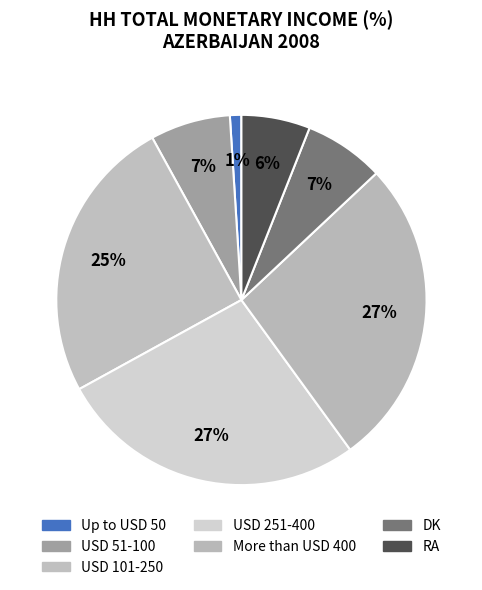

Does Up to USD 50 represent more than half of the total?

No